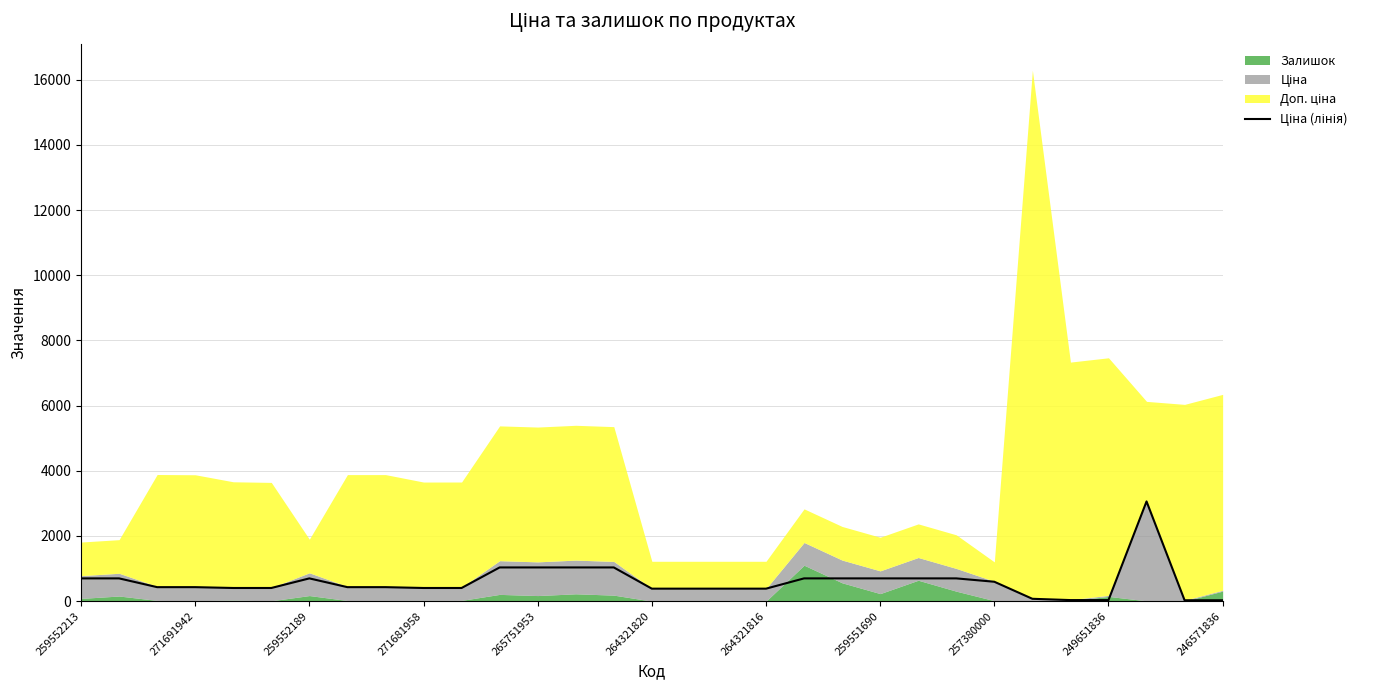

Does the chart display data point markers on the line(s)?

No